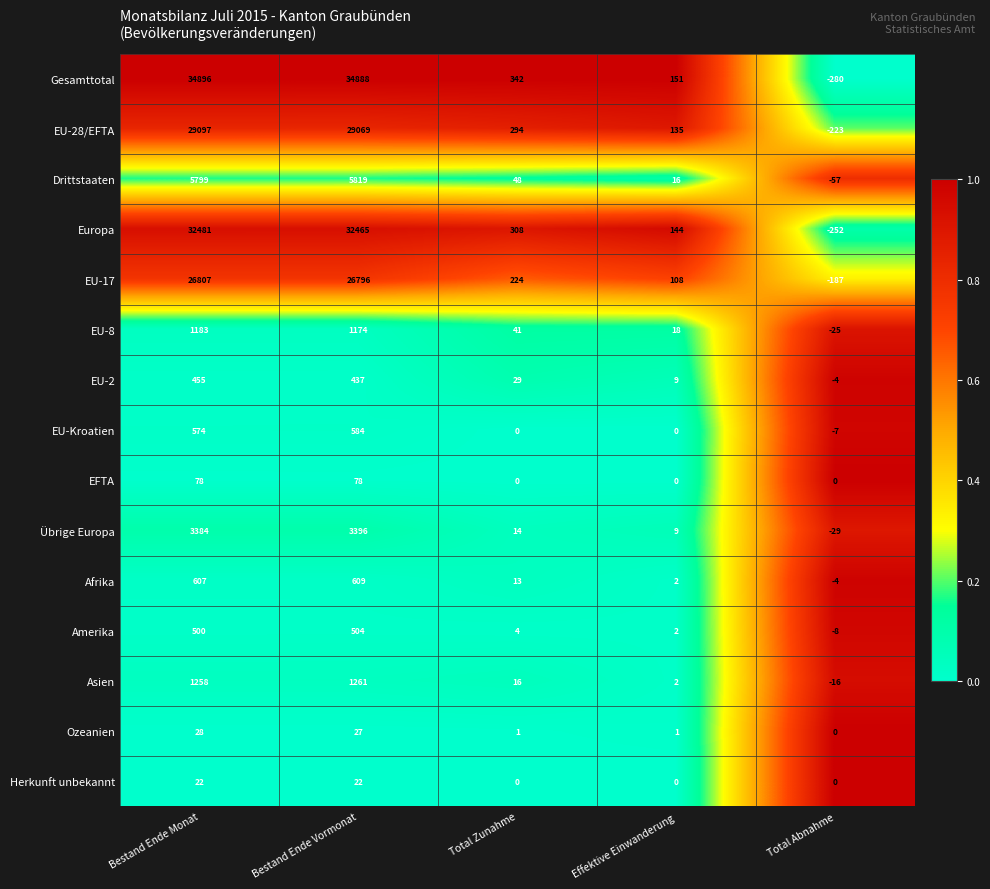

Rank the categories by EU-2 value from lowest to highest.

Total Abnahme, Effektive Einwanderung, Total Zunahme, Bestand Ende Vormonat, Bestand Ende Monat